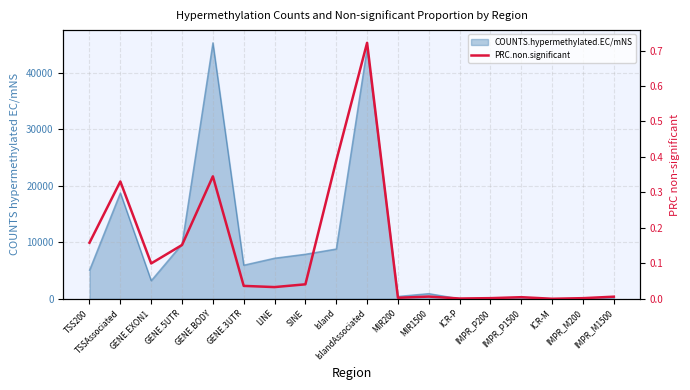

What is the change in value from TSS200 to ICR-P?

-0.2